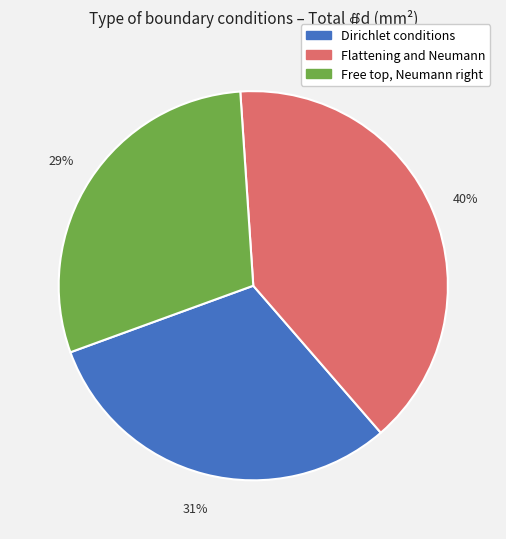

Which slice is the largest?

Flattening and Neumann